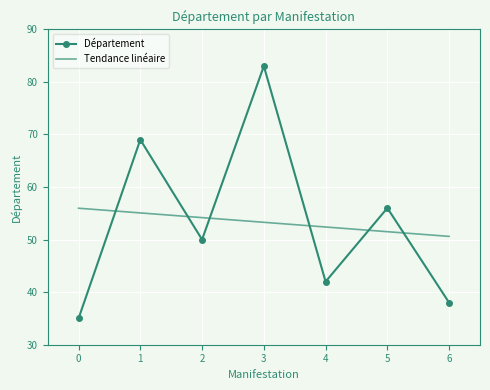

The value of Département at 5 is 56.0. True or false?

True